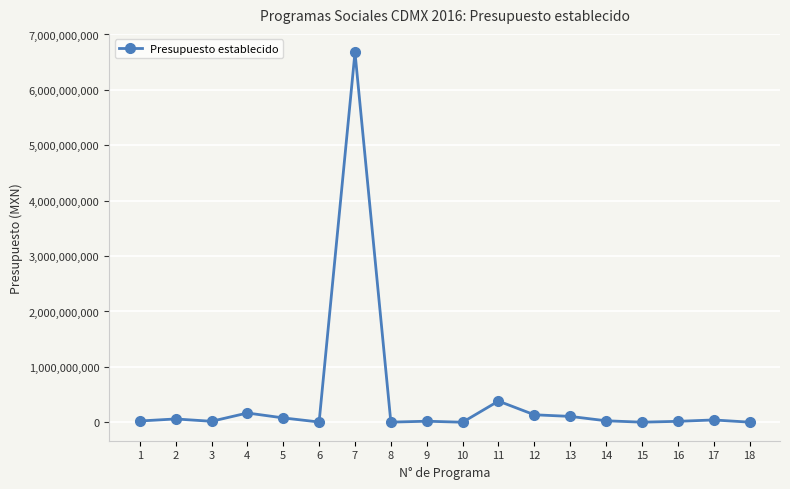

Where is the data nearest to the value 3338846670?

11